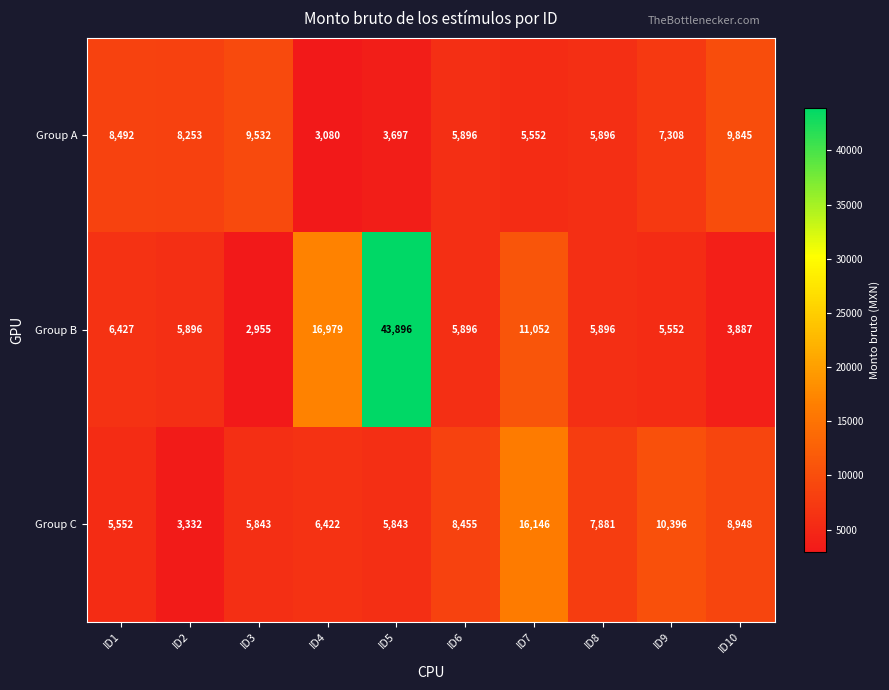

Rank the series at ID4 from lowest to highest value.

Group A, Group C, Group B